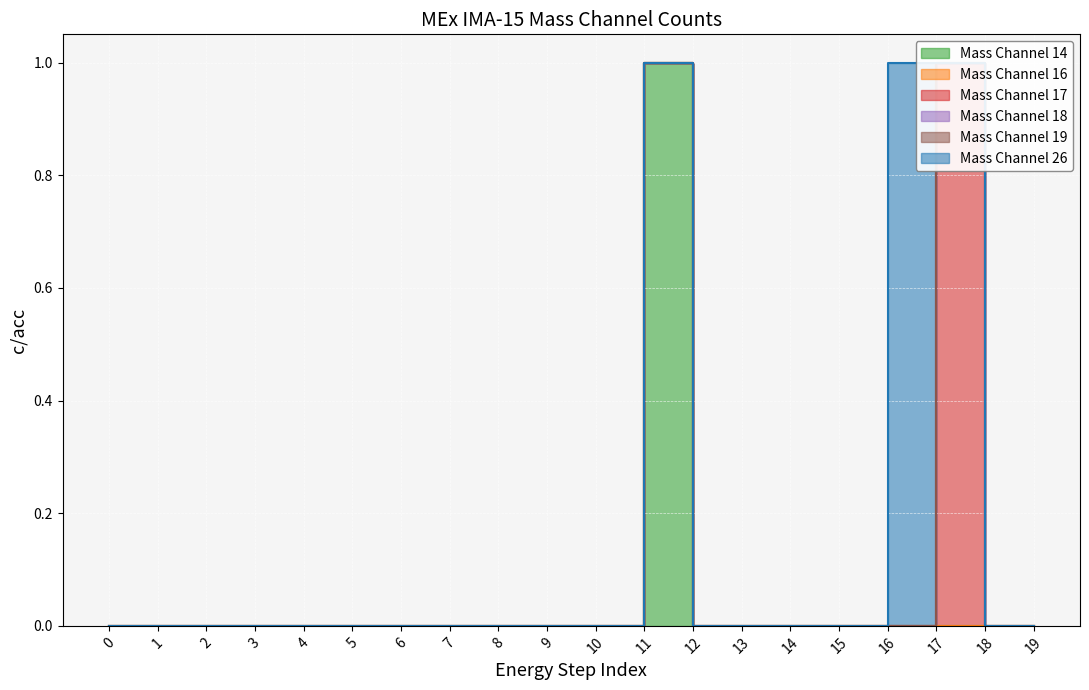

Reading left to right, list all the values displayed in this chart.

Mass Channel 14: 0=0	1=0	2=0	3=0	4=0	5=0	6=0	7=0	8=0	9=0	10=0	11=1	12=0	13=0	14=0	15=0	16=0	17=0	18=0	19=0
Mass Channel 16: 0=0	1=0	2=0	3=0	4=0	5=0	6=0	7=0	8=0	9=0	10=0	11=0	12=0	13=0	14=0	15=0	16=0	17=0	18=0	19=0
Mass Channel 17: 0=0	1=0	2=0	3=0	4=0	5=0	6=0	7=0	8=0	9=0	10=0	11=0	12=0	13=0	14=0	15=0	16=0	17=1	18=0	19=0
Mass Channel 18: 0=0	1=0	2=0	3=0	4=0	5=0	6=0	7=0	8=0	9=0	10=0	11=0	12=0	13=0	14=0	15=0	16=0	17=0	18=0	19=0
Mass Channel 19: 0=0	1=0	2=0	3=0	4=0	5=0	6=0	7=0	8=0	9=0	10=0	11=0	12=0	13=0	14=0	15=0	16=0	17=0	18=0	19=0
Mass Channel 26: 0=0	1=0	2=0	3=0	4=0	5=0	6=0	7=0	8=0	9=0	10=0	11=0	12=0	13=0	14=0	15=0	16=1	17=0	18=0	19=0